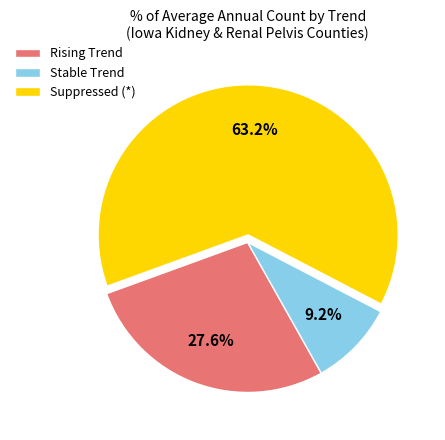

Rank the categories by value from lowest to highest.

Stable Trend, Rising Trend, Suppressed (*)